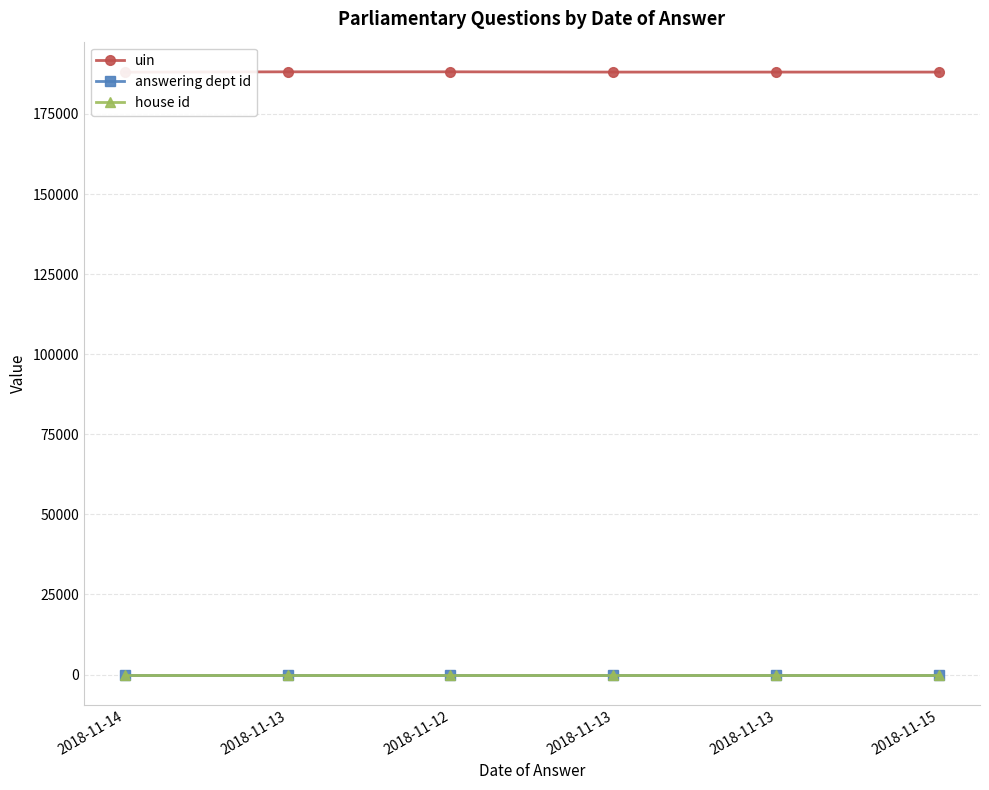

What is the label of the 6th point from the left?

2018-11-15